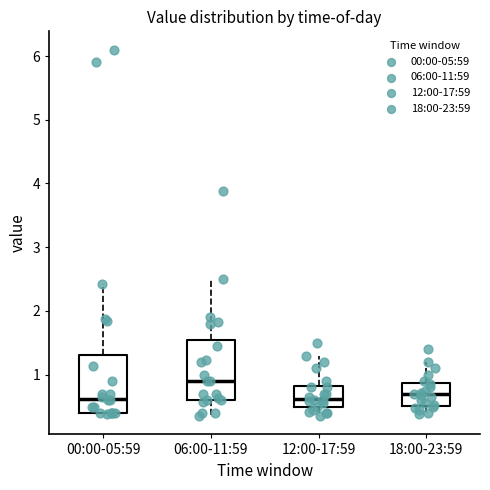

Where is the lower edge of the box for 06:00-11:59 on the y-axis? The values are not printed on the chart, so give them approximately, as read against the axis.

0.6